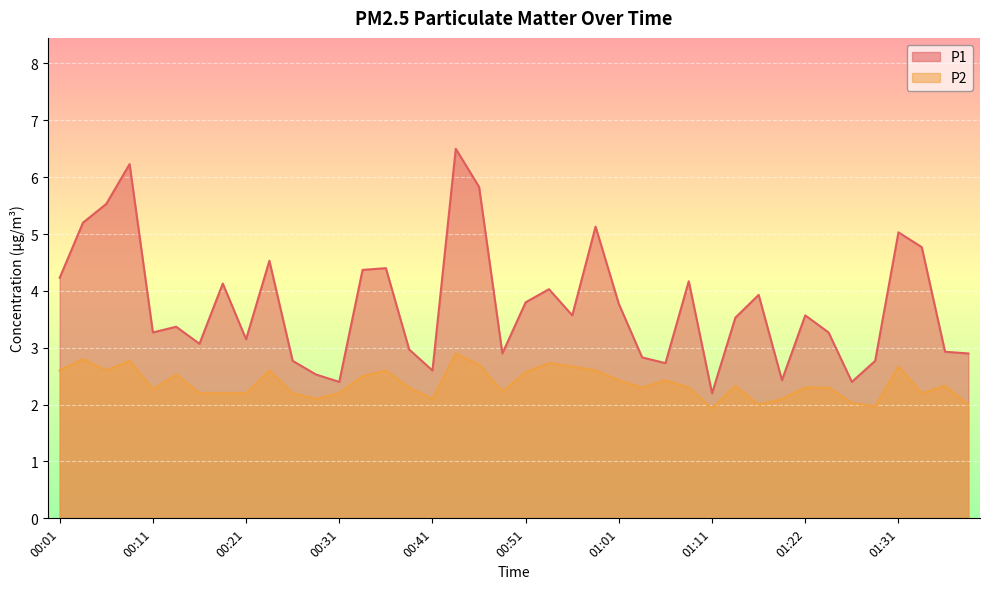

What is the spread (max minus min) of values at 01:39?

0.9